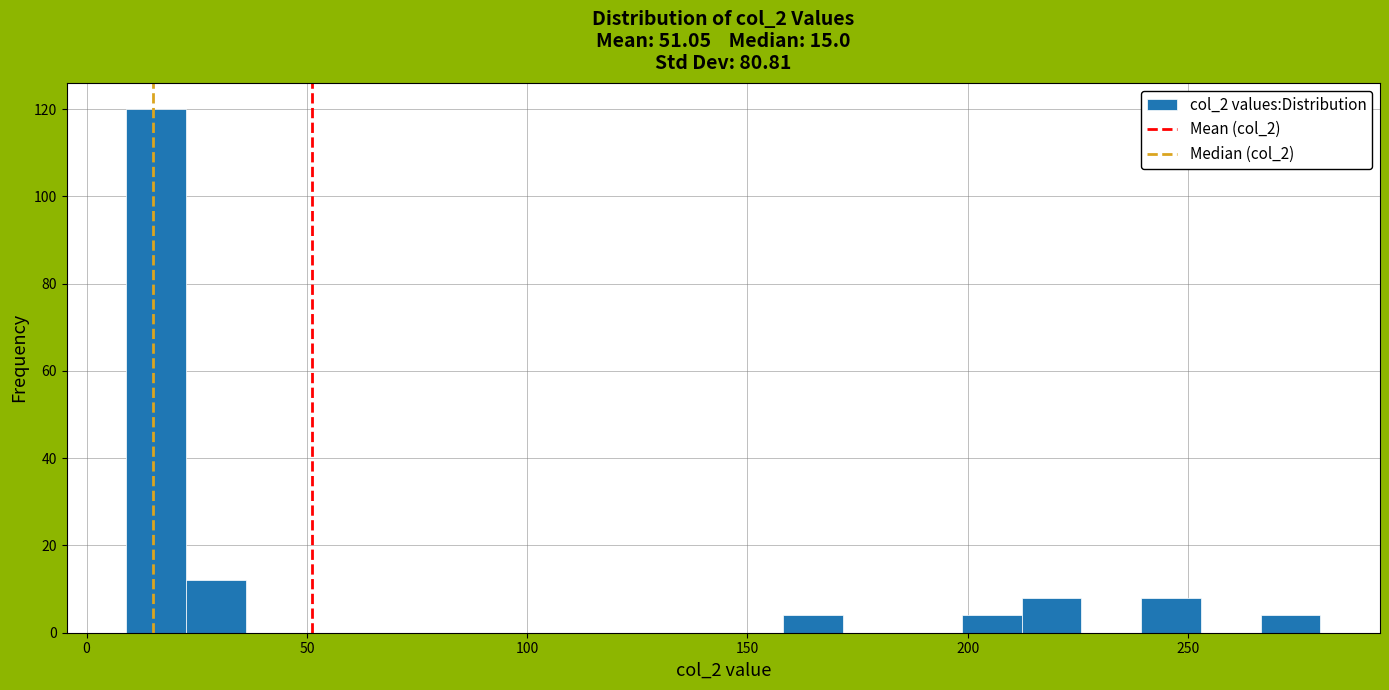

Around what value on the x-axis is the tallest bar? Give the approximate position of its centre, as read against the axis.

15